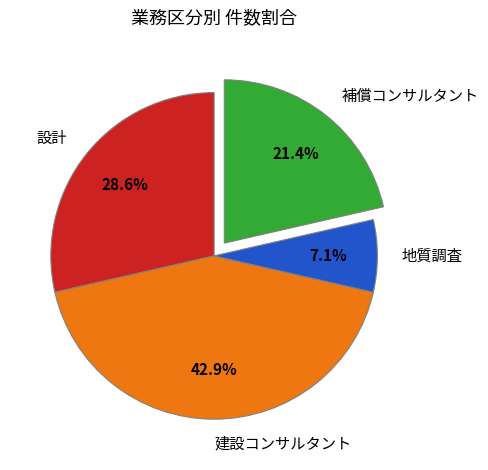

The 地質調査 slice represents 7% of the pie. True or false?

True